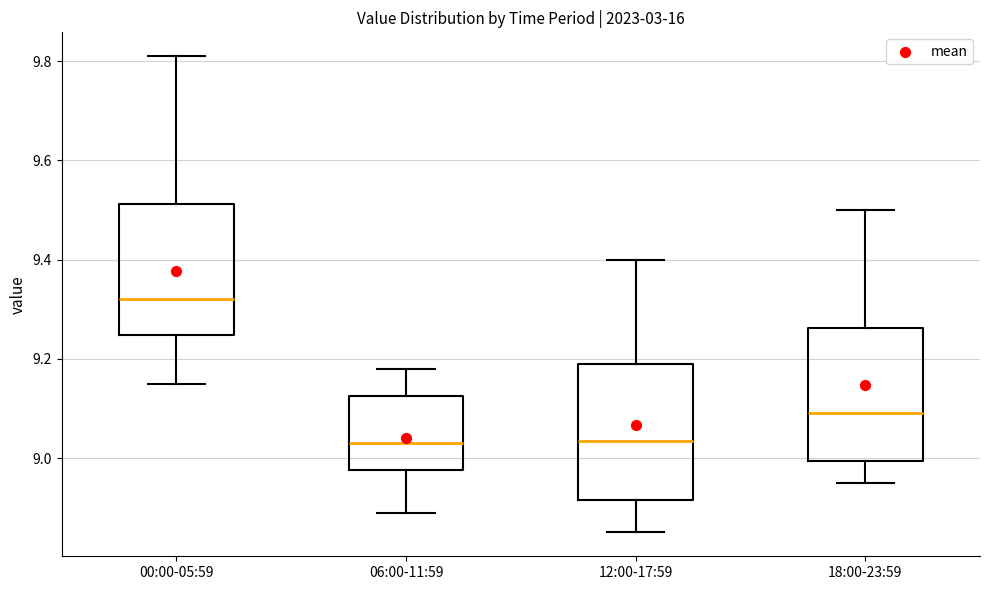

Reading left to right, read every box against the y-axis: the position of its median line, the range the box covers, and the ends of its whiskers. The values are not printed on the chart, so give them approximately, as read against the axis.

00:00-05:59: median 9.32, box 9.24 to 9.52, whiskers 9.16 to 9.82
06:00-11:59: median 9.04, box 8.98 to 9.12, whiskers 8.90 to 9.18
12:00-17:59: median 9.04, box 8.92 to 9.20, whiskers 8.86 to 9.40
18:00-23:59: median 9.10, box 9.00 to 9.26, whiskers 8.96 to 9.50